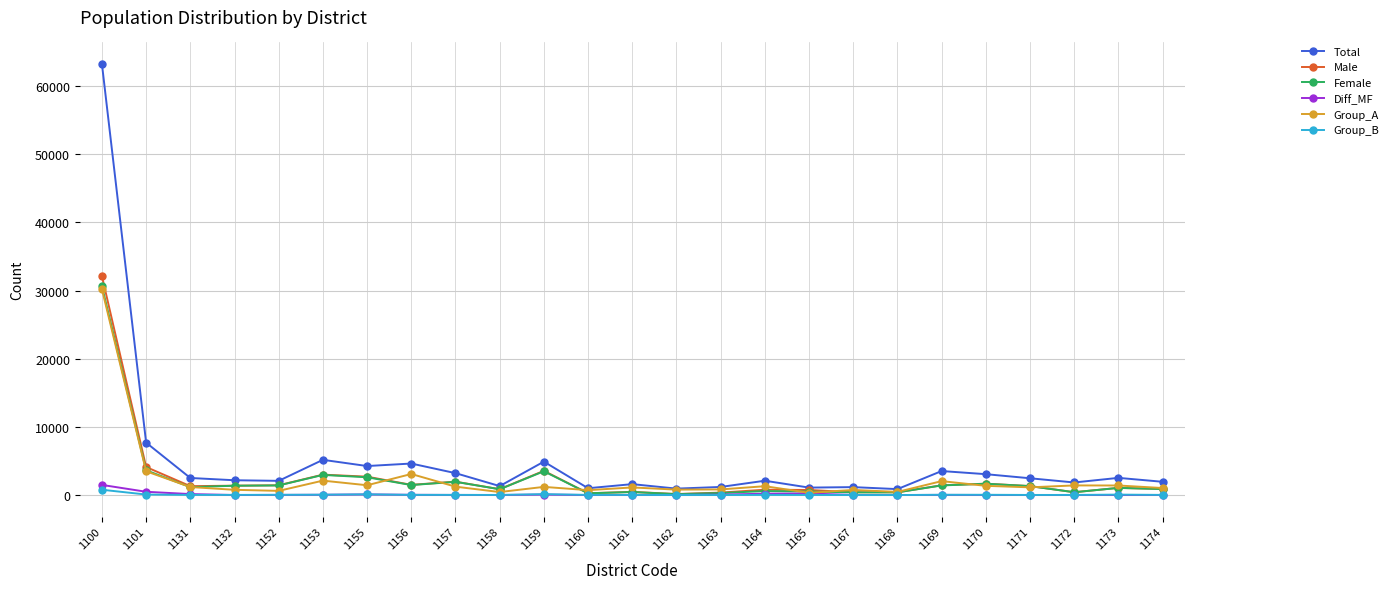

How many data points does each series have?

25